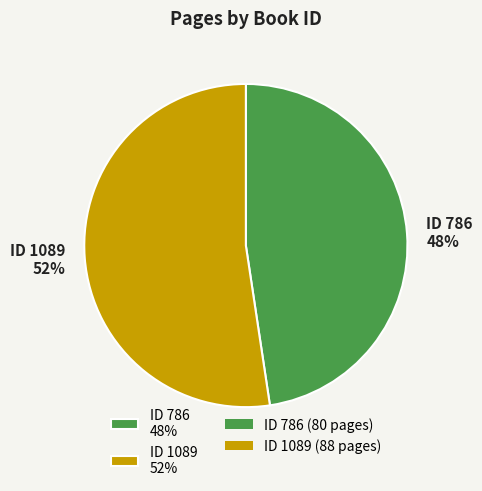

Is it true that ID 786 48% is 62% of the pie?

False